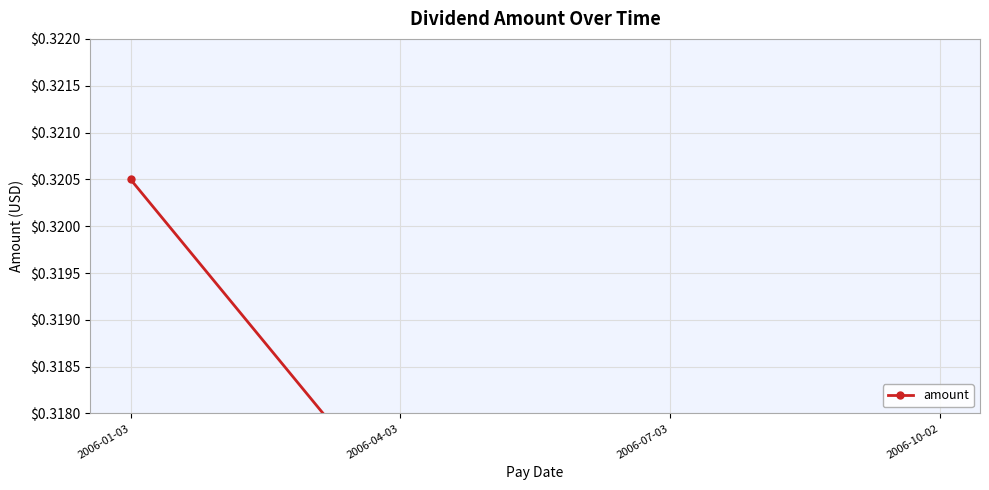

Reading left to right, transcribe all the data shown in this chart.

2006-01-03=0.3	2006-04-03=0.3	2006-07-03=0.3	2006-10-02=0.3